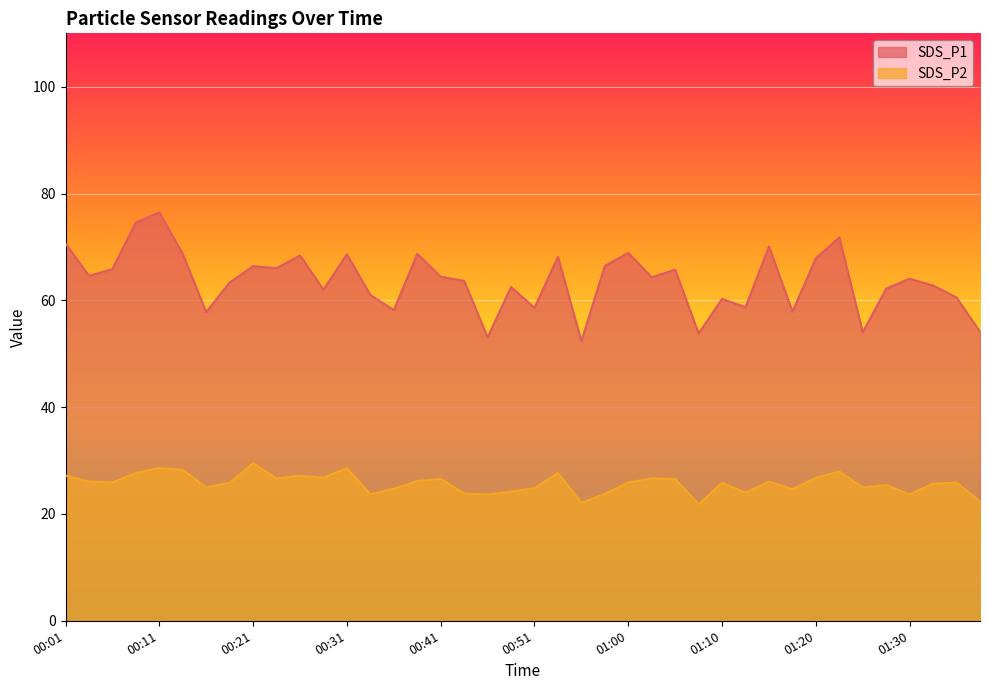

List the labels in order of SDS_P2 value, smallest first.

01:08, 00:55, 01:38, 00:46, 01:30, 00:33, 00:58, 00:43, 01:13, 00:48, 01:17, 00:36, 00:51, 00:16, 01:25, 01:27, 01:32, 00:19, 01:10, 01:35, 00:06, 01:00, 00:04, 01:15, 00:38, 01:05, 00:41, 00:24, 01:03, 01:20, 00:28, 00:26, 00:01, 00:53, 00:09, 01:22, 00:14, 00:31, 00:11, 00:21